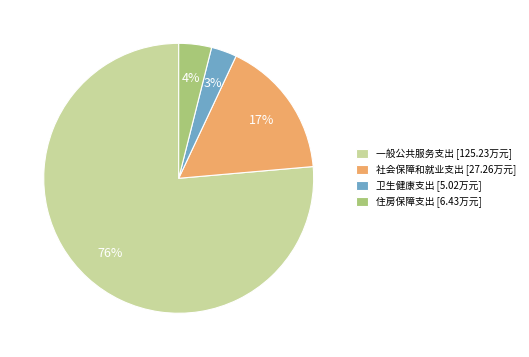

Rank the categories by value from lowest to highest.

卫生健康支出, 住房保障支出, 社会保障和就业支出, 一般公共服务支出